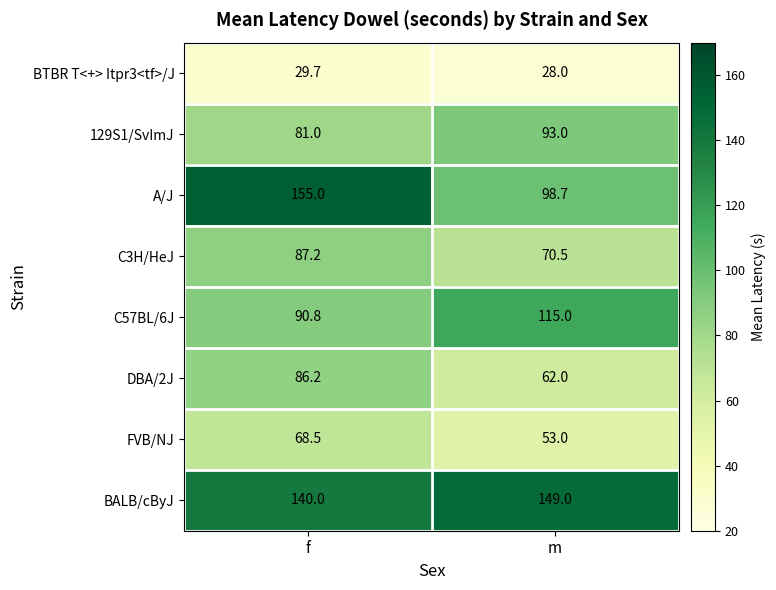

Reading left to right, extract all data points from this chart.

BTBR T<+> Itpr3<tf>/J: 29.7	28.0
129S1/SvImJ: 81.0	93.0
A/J: 155.0	98.7
C3H/HeJ: 87.2	70.5
C57BL/6J: 90.8	115.0
DBA/2J: 86.2	62.0
FVB/NJ: 68.5	53.0
BALB/cByJ: 140.0	149.0